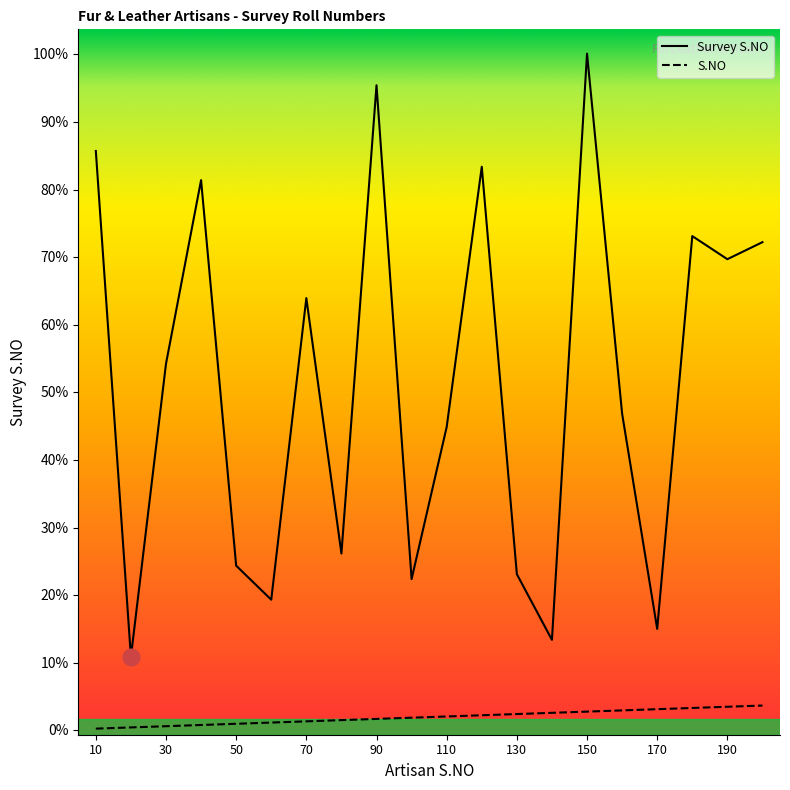

What is the minimum value for S.NO?

1